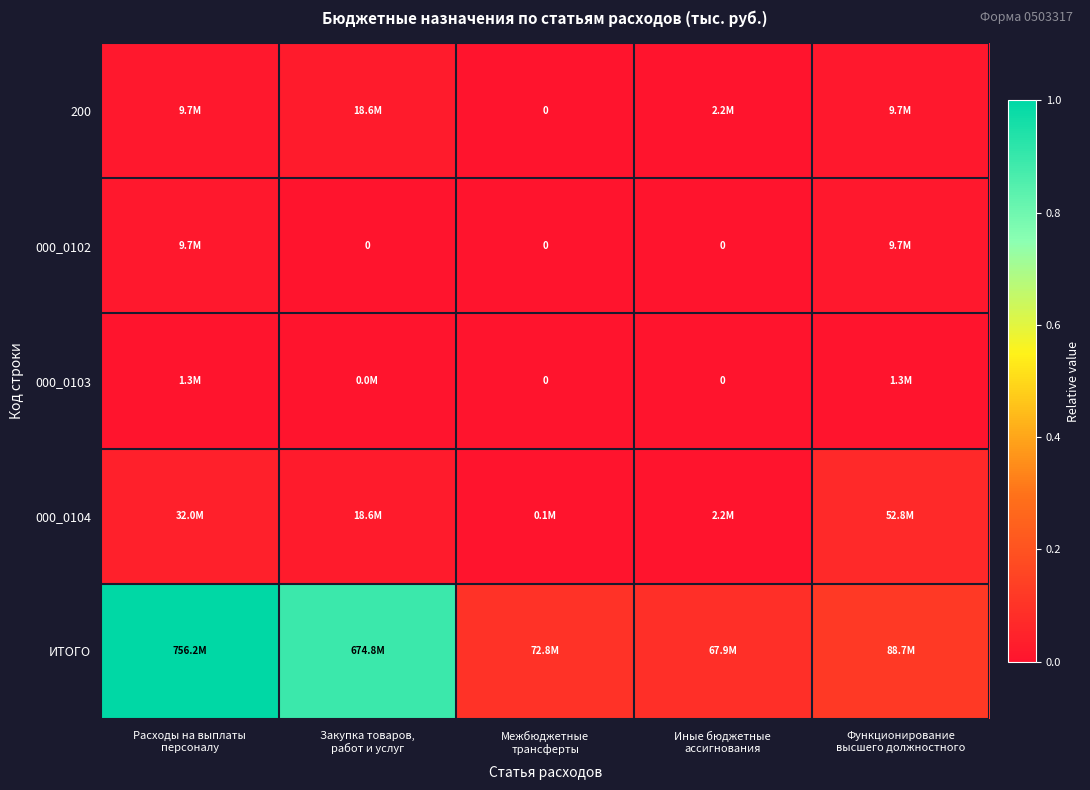

Which series has the widest spread of values?

ИТОГО